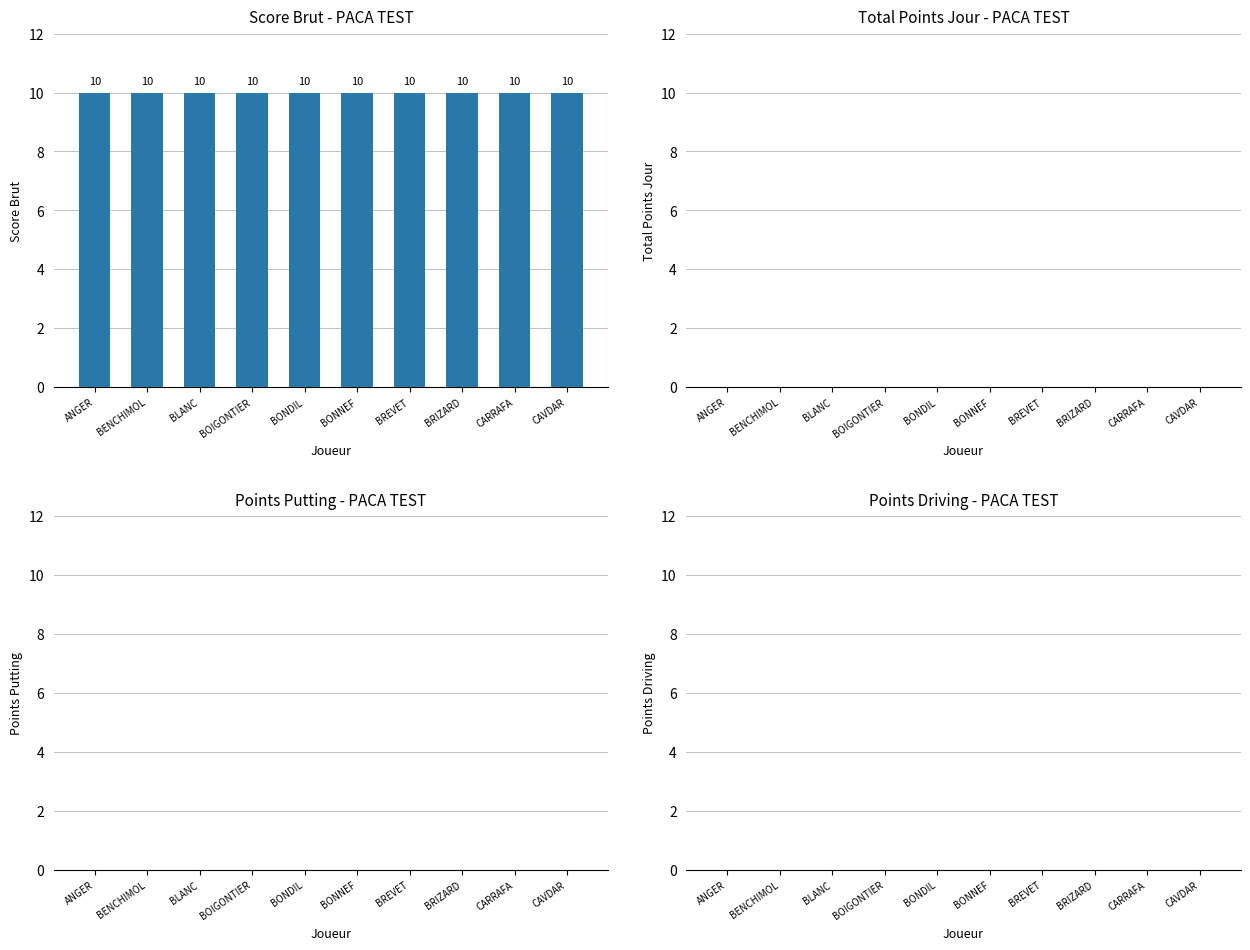

Reading right to left, transcribe all the data shown in this chart.

Score Brut: CAVDAR=10	CARRAFA=10	BRIZARD=10	BREVET=10	BONNEF=10	BONDIL=10	BOIGONTIER=10	BLANC=10	BENCHIMOL=10	ANGER=10
Total Points Jour: CAVDAR=0	CARRAFA=0	BRIZARD=0	BREVET=0	BONNEF=0	BONDIL=0	BOIGONTIER=0	BLANC=0	BENCHIMOL=0	ANGER=0
Points Putting: CAVDAR=0	CARRAFA=0	BRIZARD=0	BREVET=0	BONNEF=0	BONDIL=0	BOIGONTIER=0	BLANC=0	BENCHIMOL=0	ANGER=0
Points Driving: CAVDAR=0	CARRAFA=0	BRIZARD=0	BREVET=0	BONNEF=0	BONDIL=0	BOIGONTIER=0	BLANC=0	BENCHIMOL=0	ANGER=0